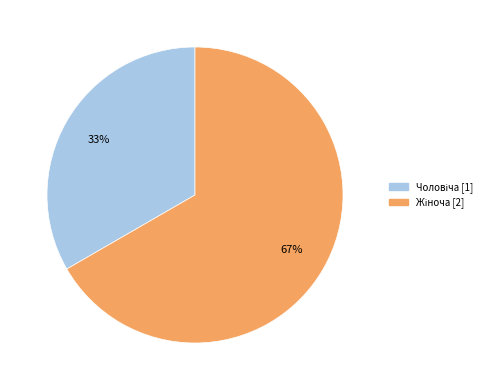

To the nearest percent, what is the average slice percentage?

50%